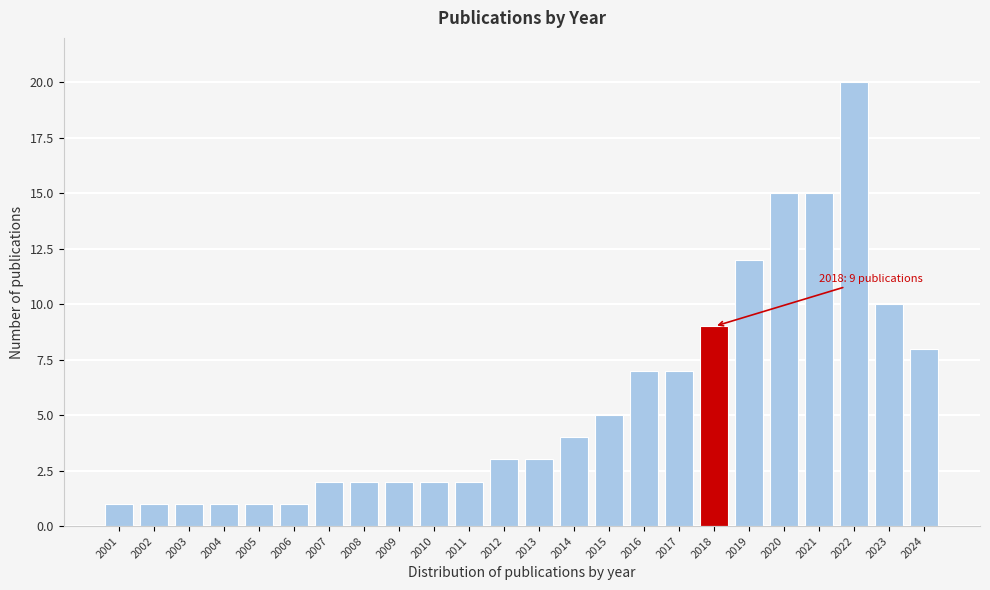

Reading left to right, list all the values displayed in this chart.

2001=1	2002=1	2003=1	2004=1	2005=1	2006=1	2007=2	2008=2	2009=2	2010=2	2011=2	2012=3	2013=3	2014=4	2015=5	2016=7	2017=7	2018=9	2019=12	2020=15	2021=15	2022=20	2023=10	2024=8